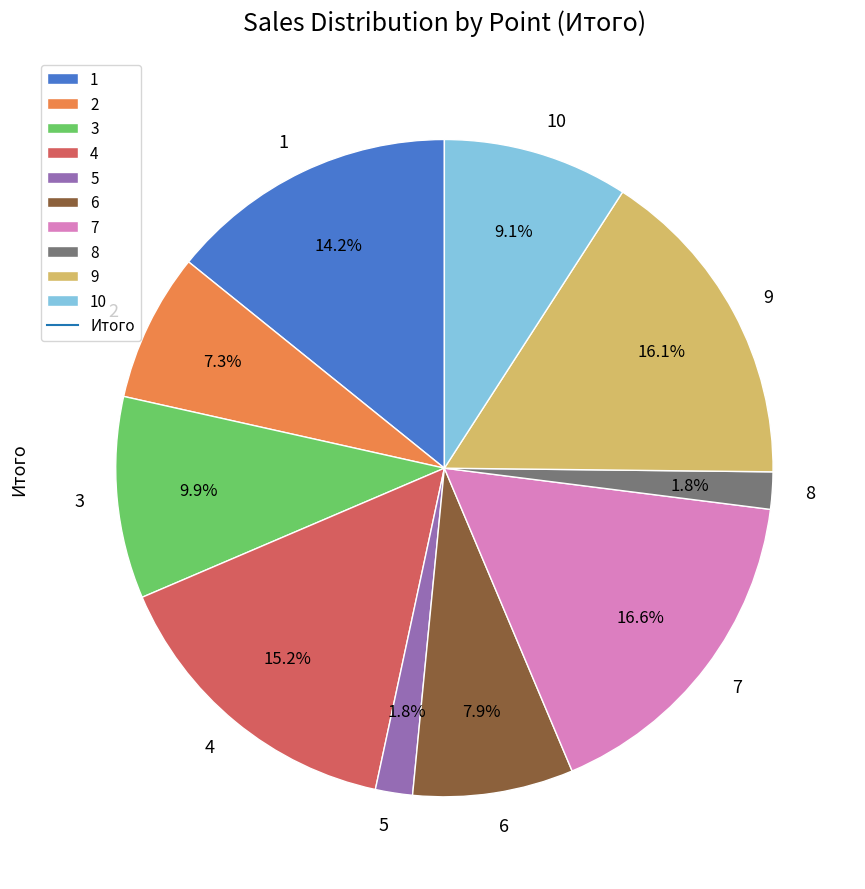

How many slices are in this pie chart?

10